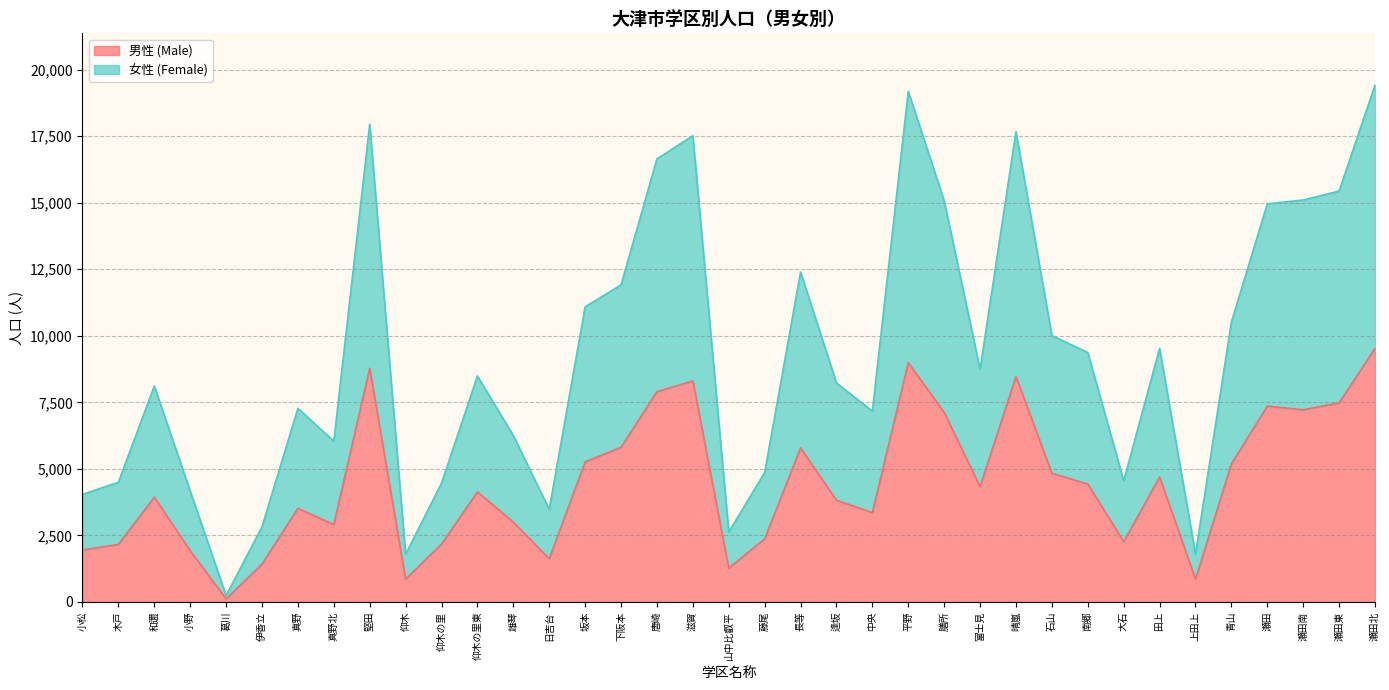

Read the 男性 (Male) value at 長等.

5787